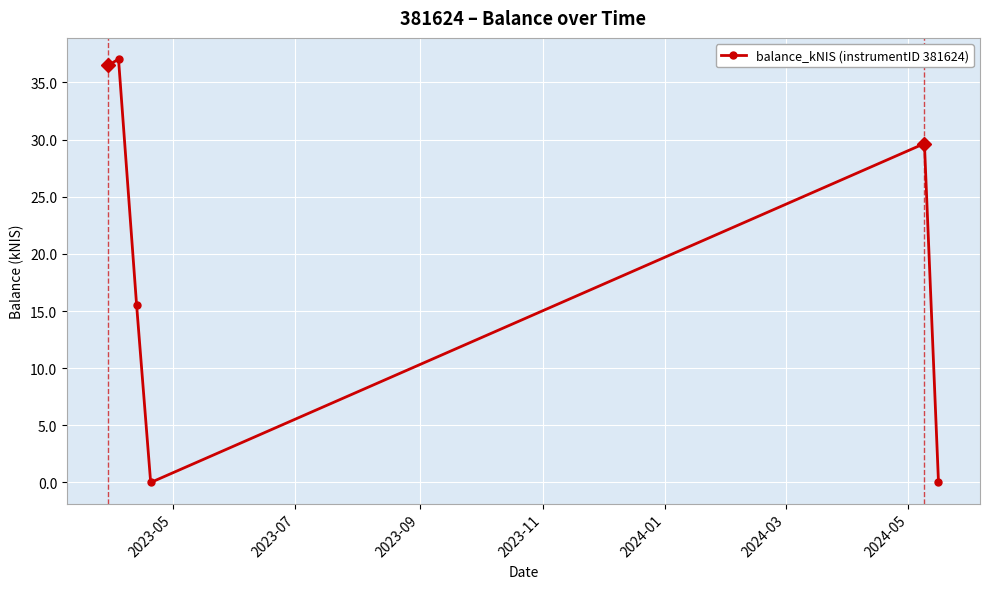

Count the number of categories in the chart.

6